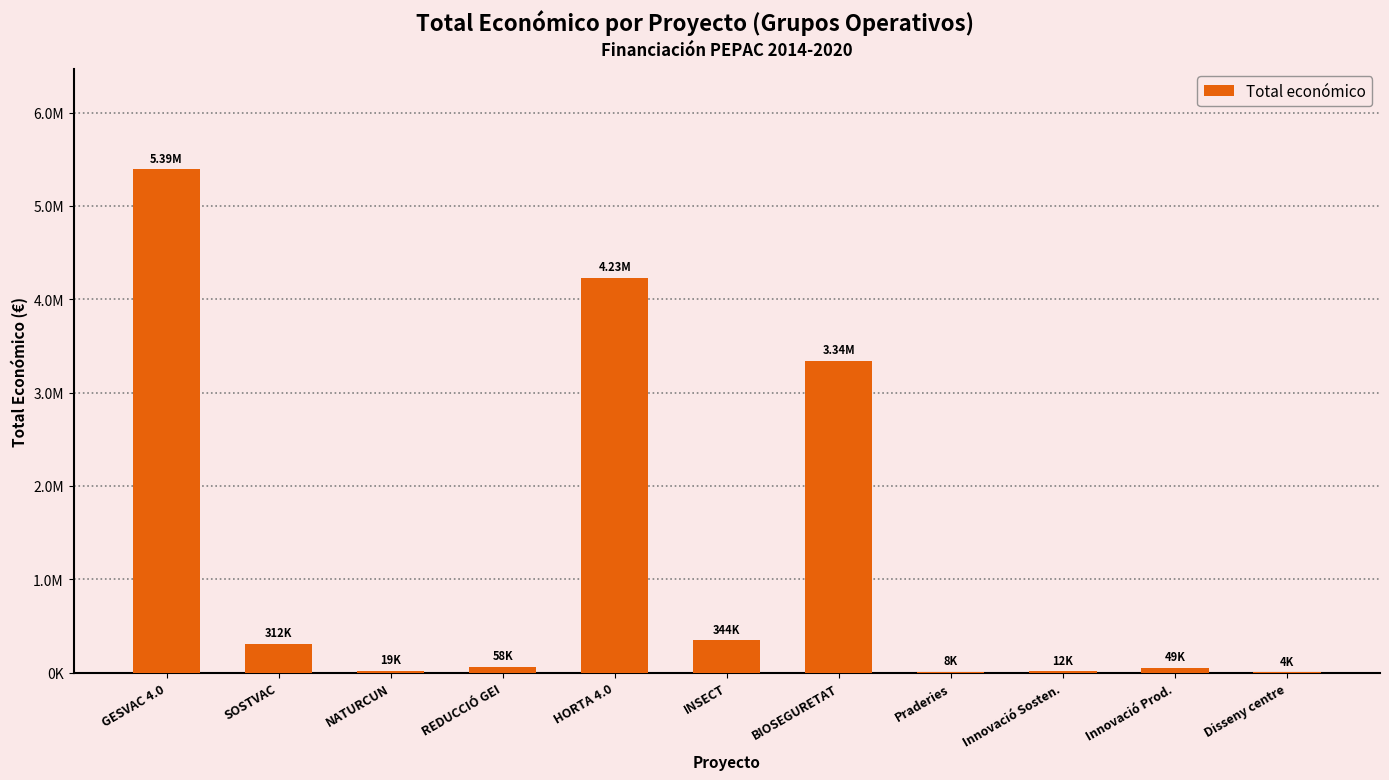

What is the difference between the values at Innovació Sosten. and Innovació Prod.?

37300